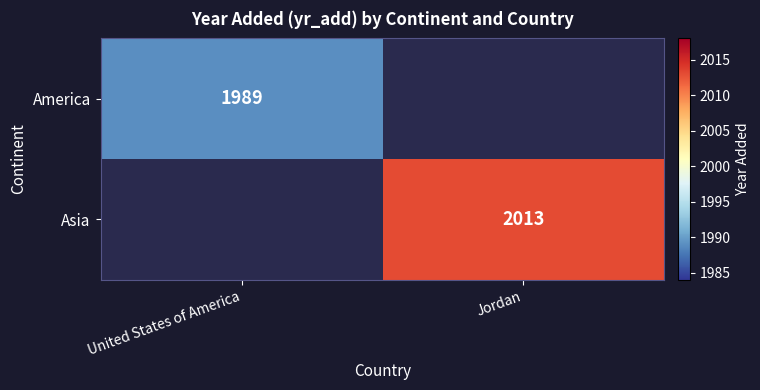

The value of America at United States of America is 2629. True or false?

False